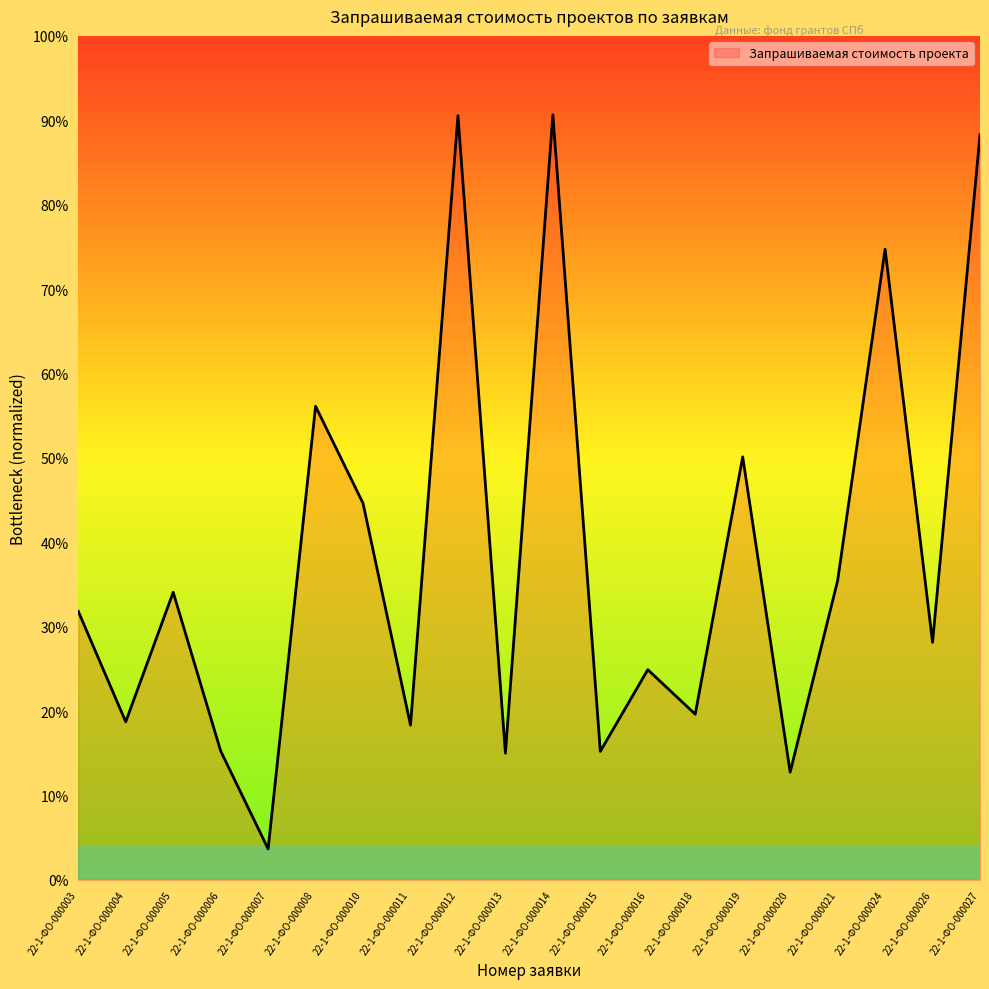

What is the ratio of the value at 22-1-ФО-000008 to the value at 22-1-ФО-000027?

0.6